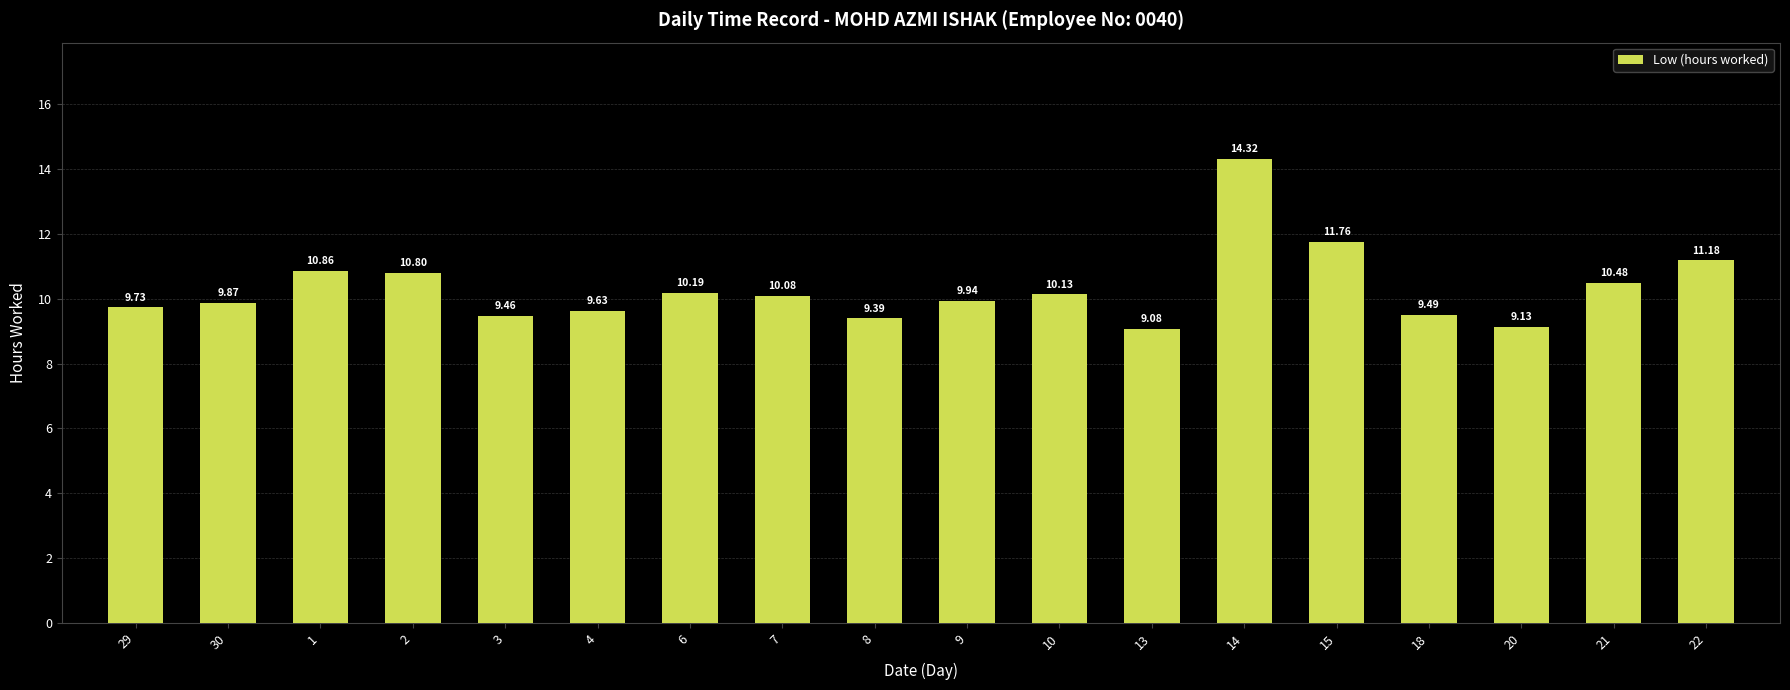

Does the chart contain stacked bars?

No